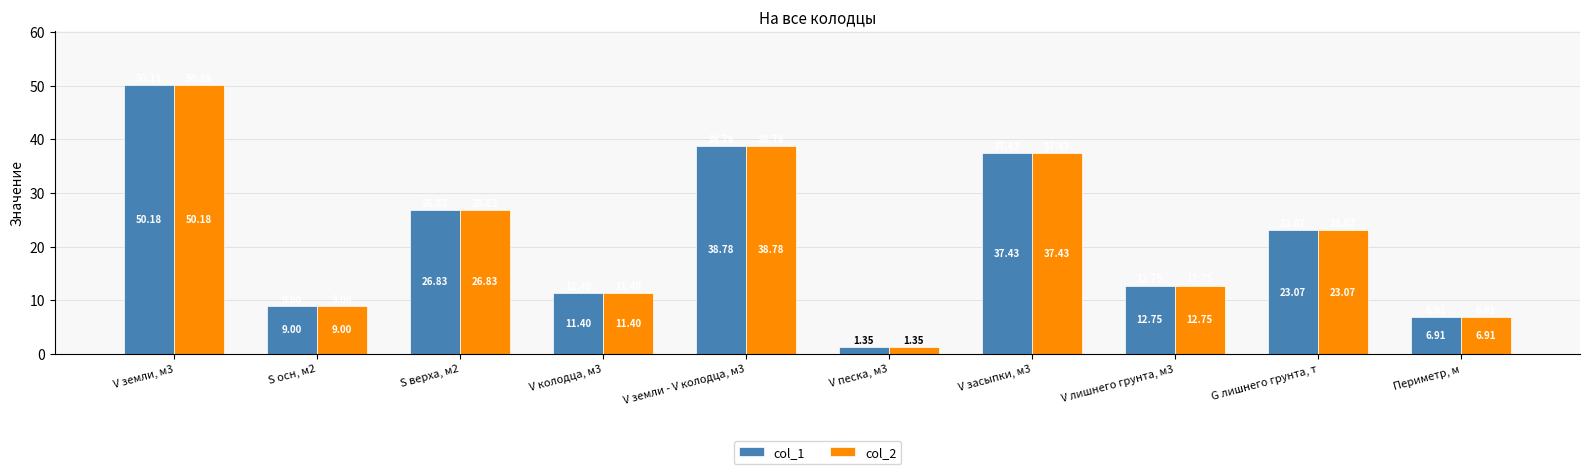

At which label is col_1 closest to 25?

S верха, м2